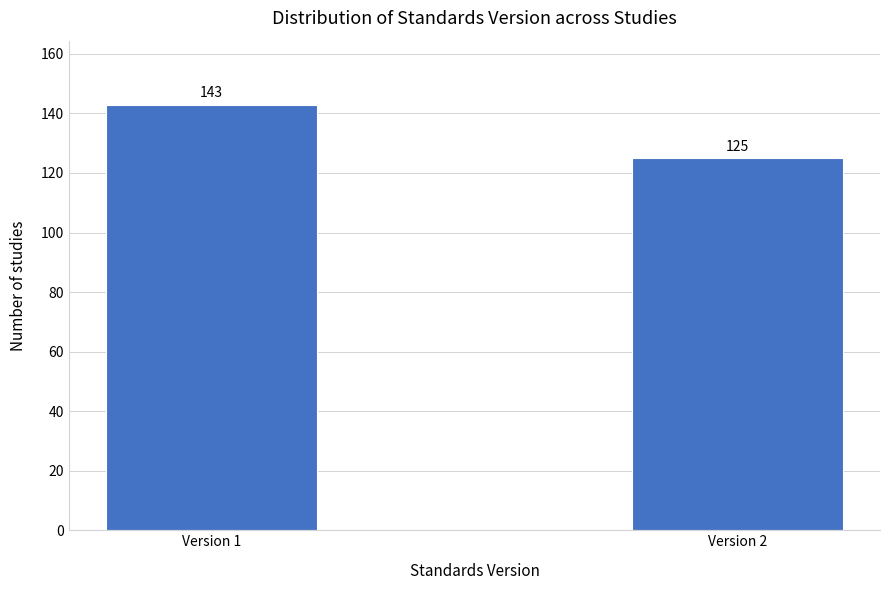

Reading right to left, transcribe all the data shown in this chart.

Version 2=125	Version 1=143